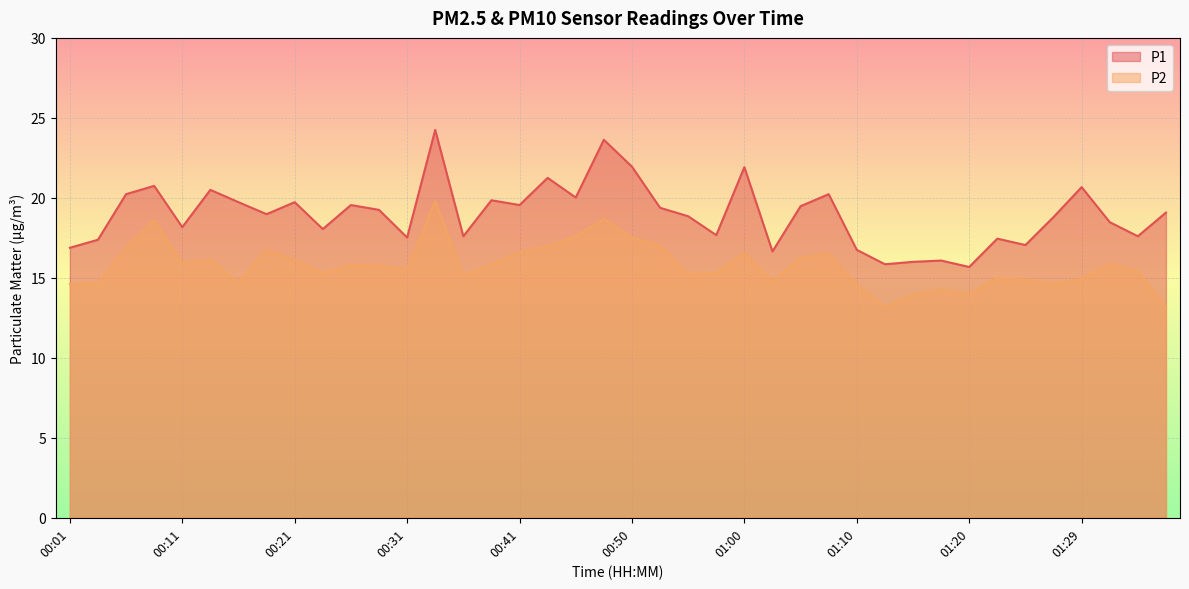

What is the difference between the P2 values at 00:23 and 01:03?

0.5